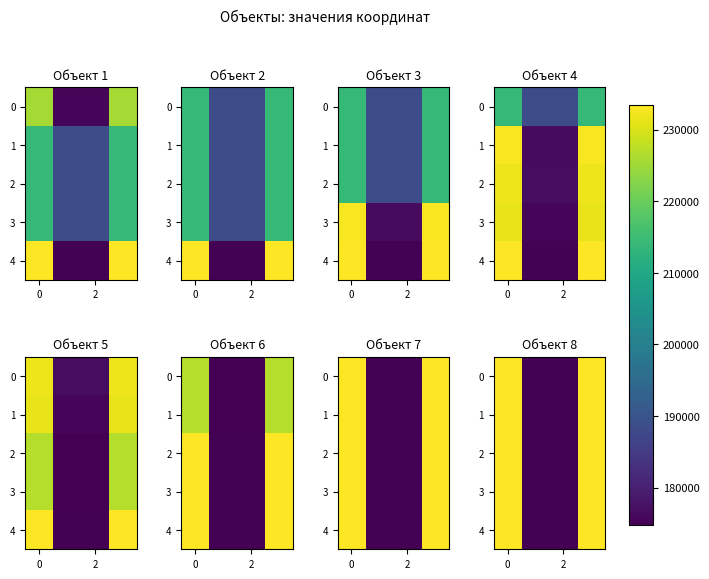

Count the number of data series in this chart.

5